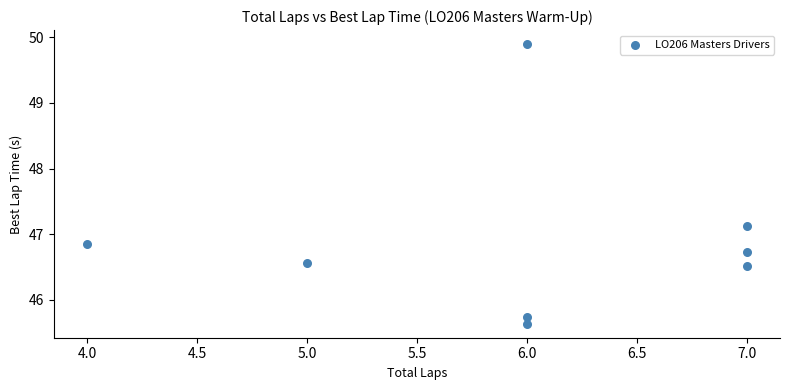

What is the range of X values (max minus min)?

3.0